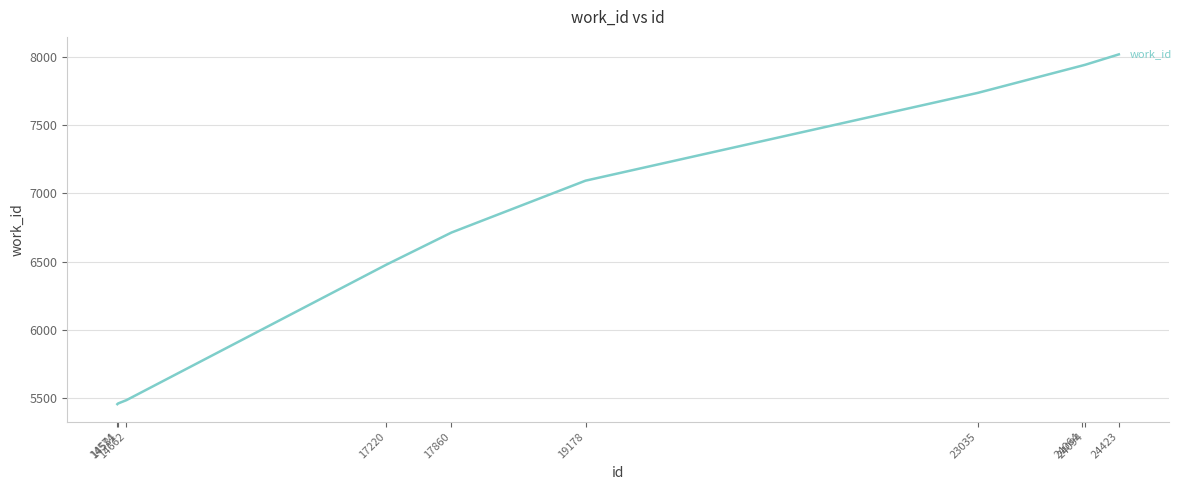

Does the chart display data point markers on the line(s)?

No